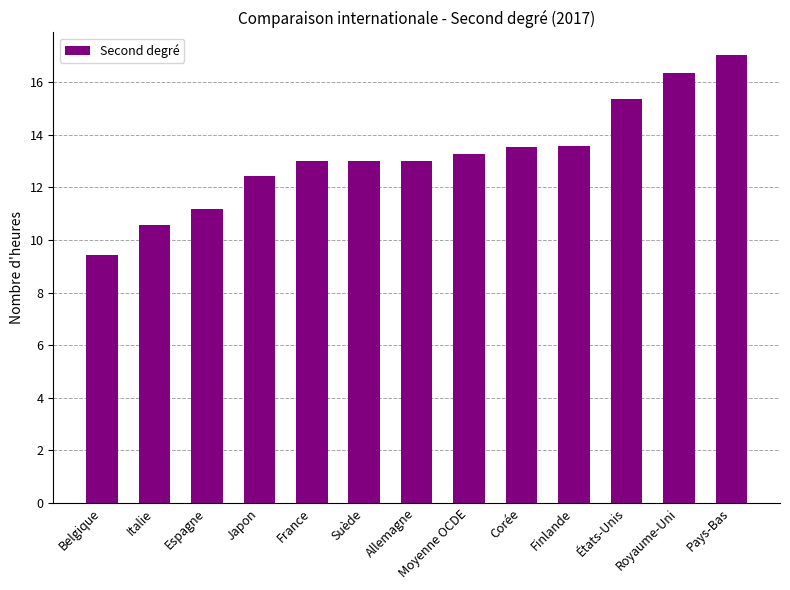

What position from the left is Allemagne?

7